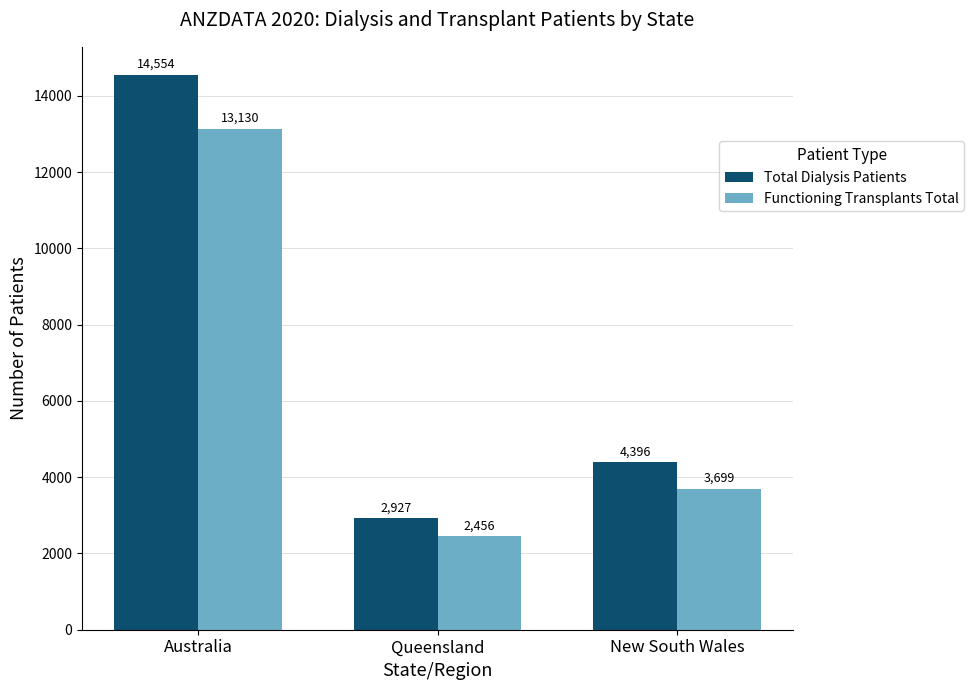

What is the maximum value for Total Dialysis Patients?

14554